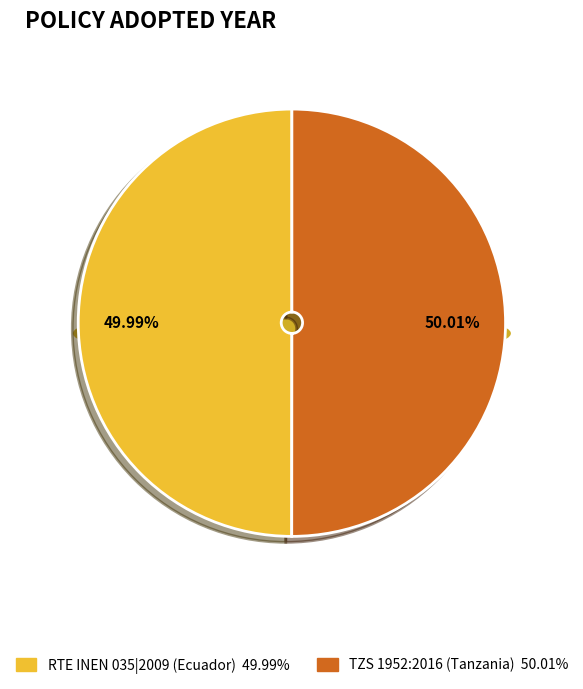

Which category has the smallest portion of the pie?

RTE INEN 035|2009 (Ecuador)